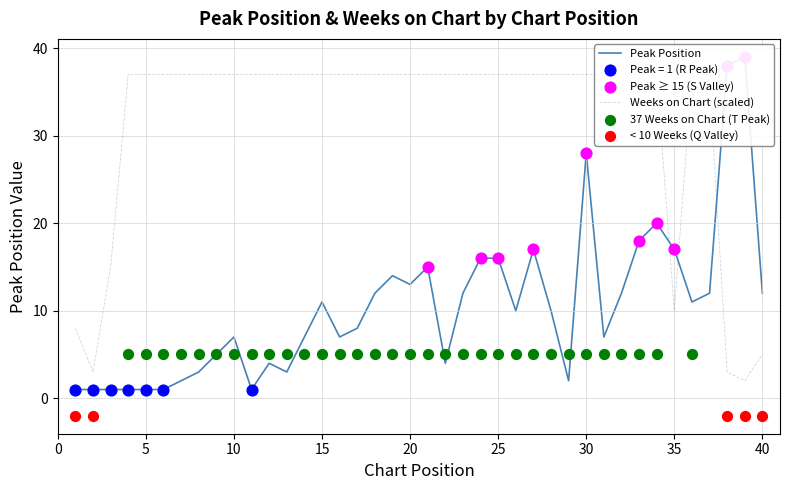

Is the value of Weeks on Chart at 18 greater than the value of Peak Position at 20?

Yes